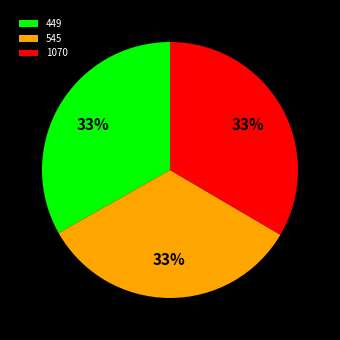

Approximately how many times larger is the value at 545 compared to 1070?

1.0